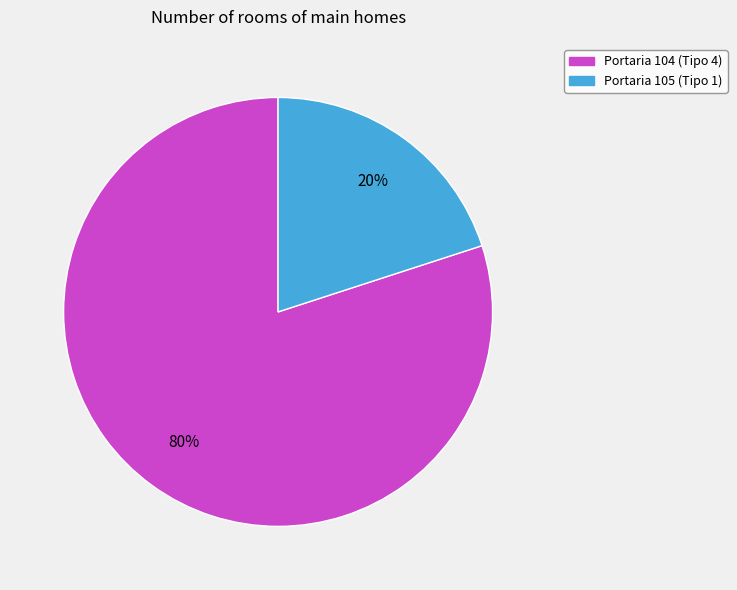

To the nearest percent, what is the average slice percentage?

50%